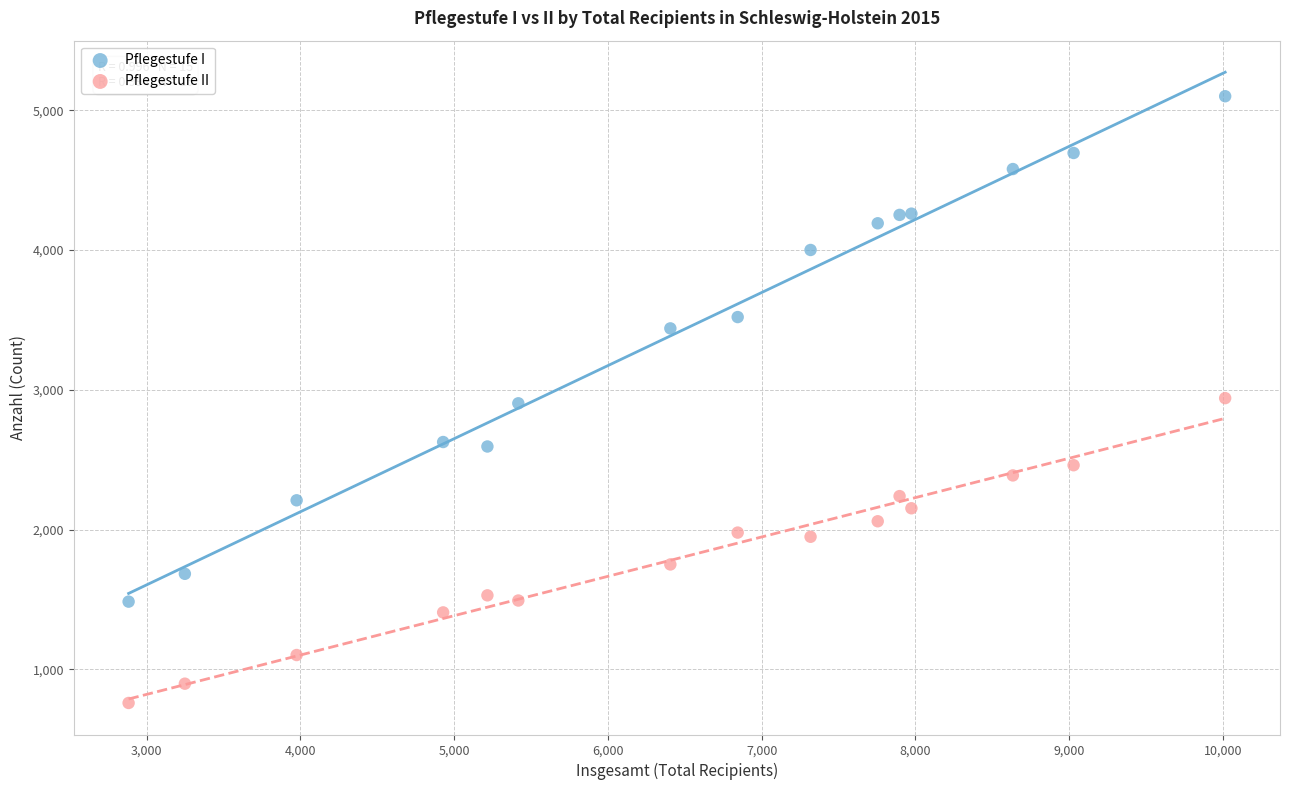

Which series has the largest Y range (max minus min)?

Pflegestufe I